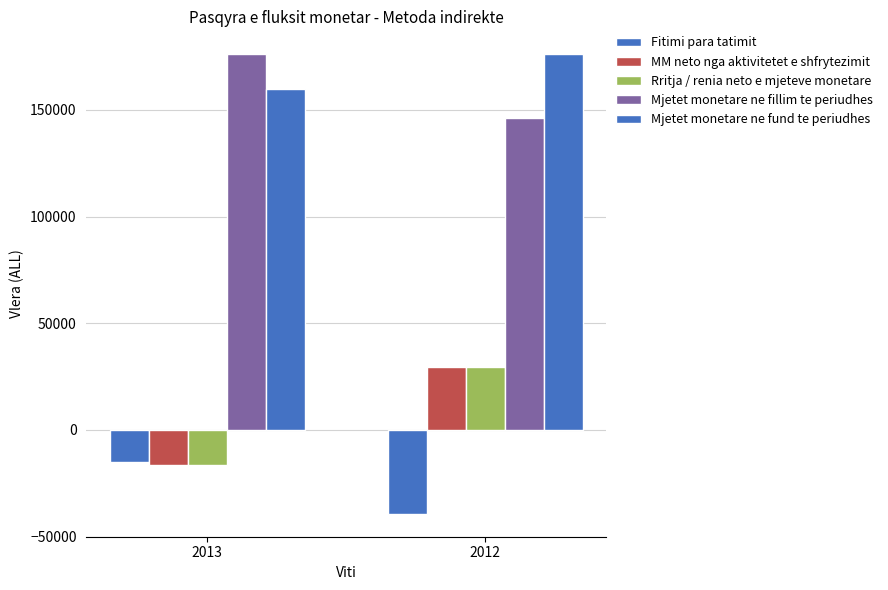

How many positive values does the Rritja / renia neto e mjeteve monetare series have?

1